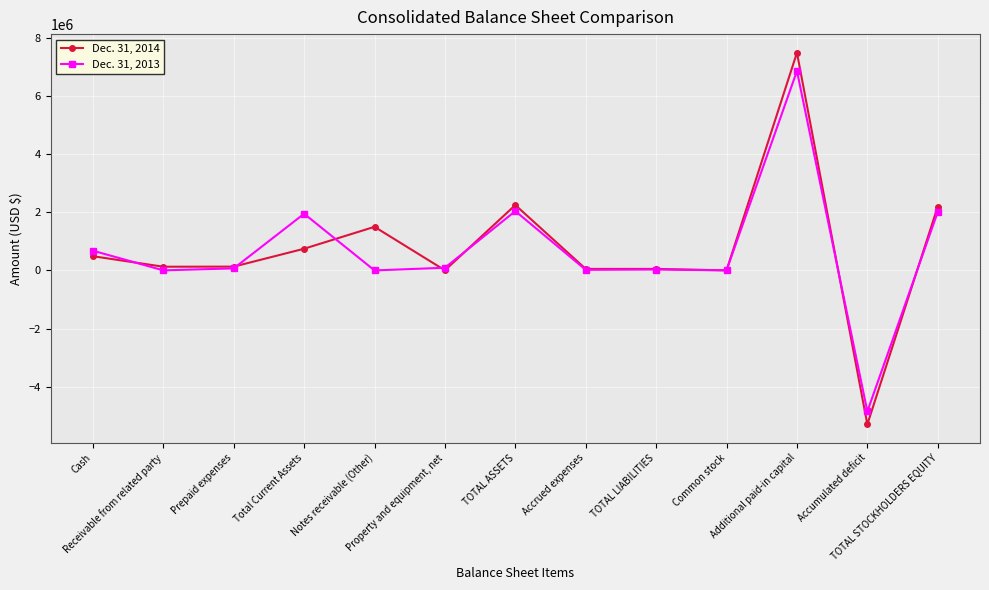

What is the lowest value of the Dec. 31, 2014 series?

-5296222